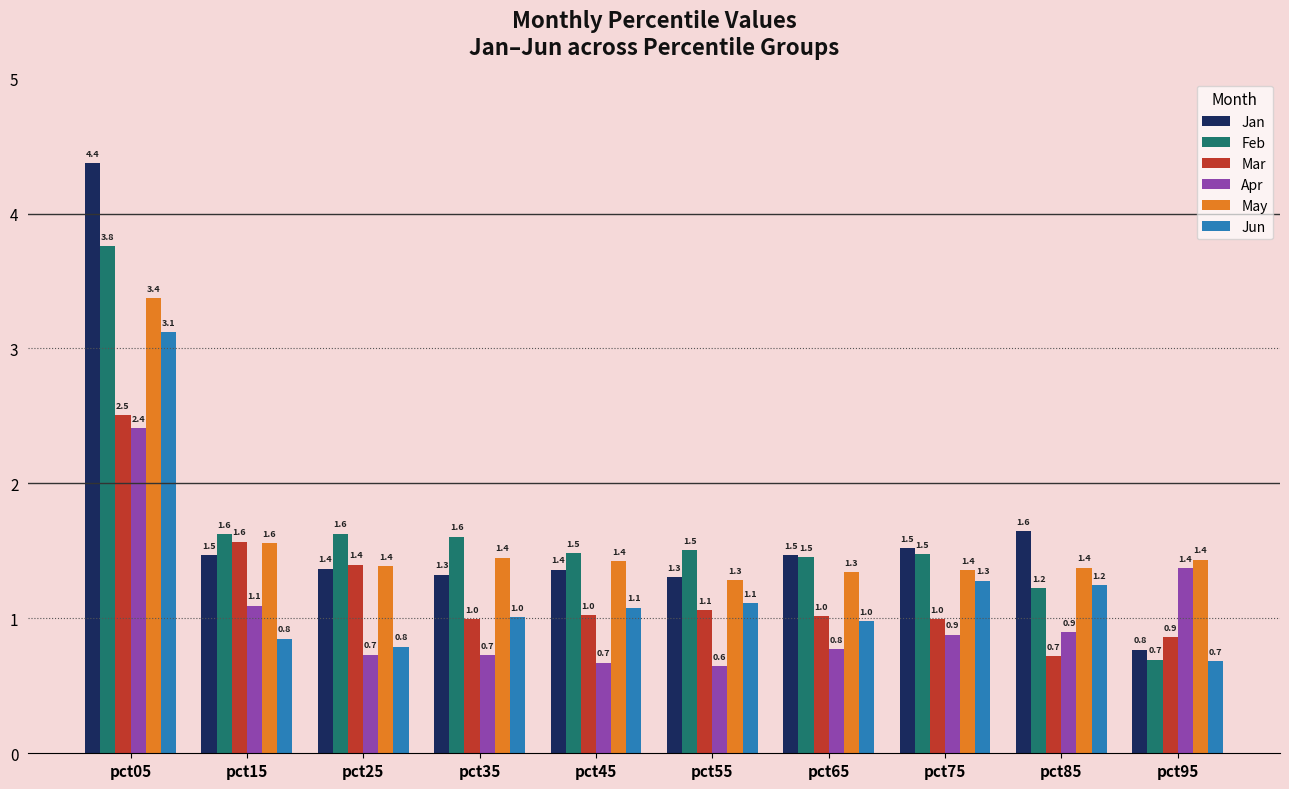

At which label does Jan first exceed 1?

pct05